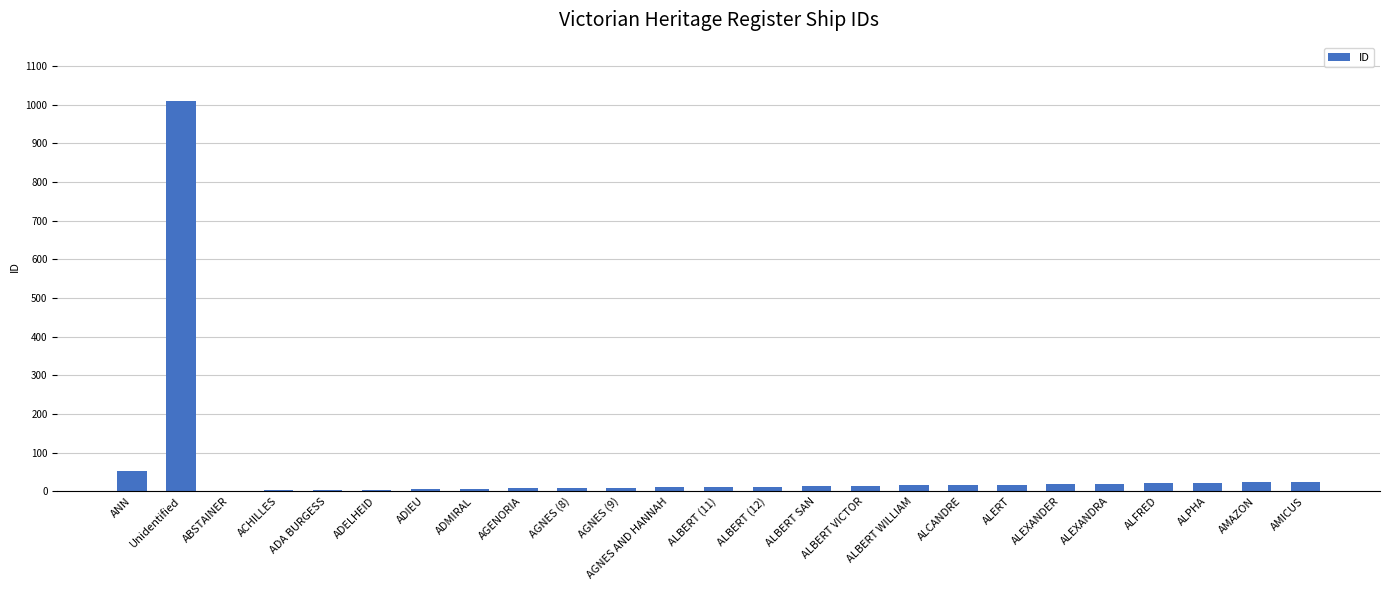

What is the difference between the values at ALEXANDRA and AGENORIA?

12